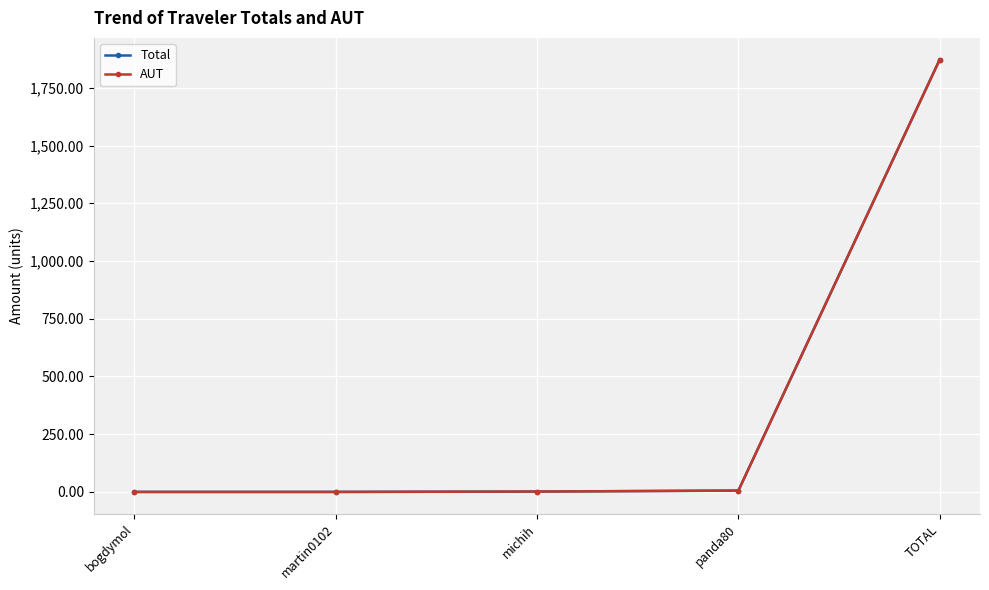

What is the label of the 4th point from the left?

panda80